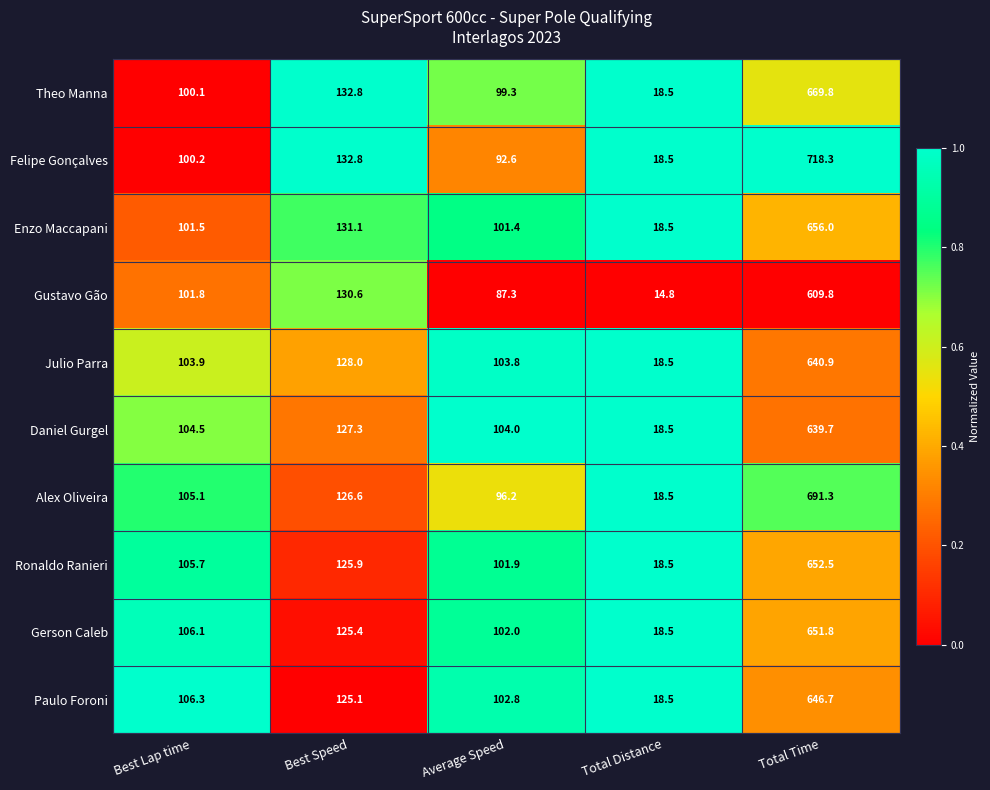

Which series has the largest total across all categories?

Felipe Gonçalves